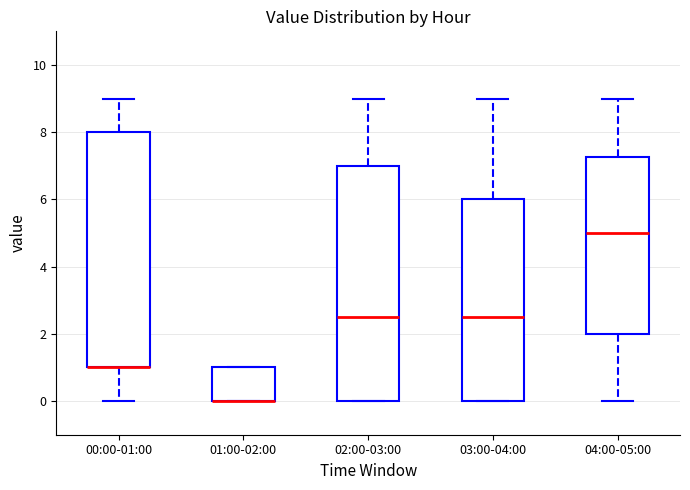

Where is the lower edge of the box for 03:00-04:00 on the y-axis? The values are not printed on the chart, so give them approximately, as read against the axis.

0.0